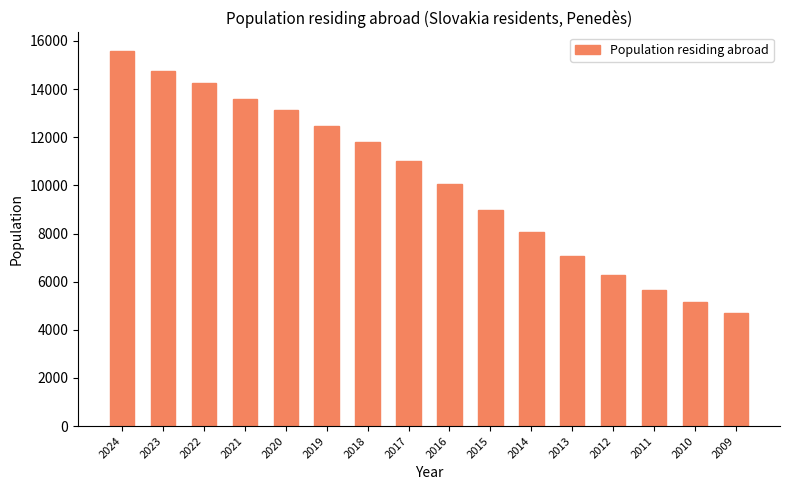

Reading left to right, list all the values displayed in this chart.

2024=15576	2023=14754	2022=14261	2021=13572	2020=13113	2019=12466	2018=11798	2017=11003	2016=10068	2015=8983	2014=8060	2013=7071	2012=6286	2011=5660	2010=5159	2009=4695